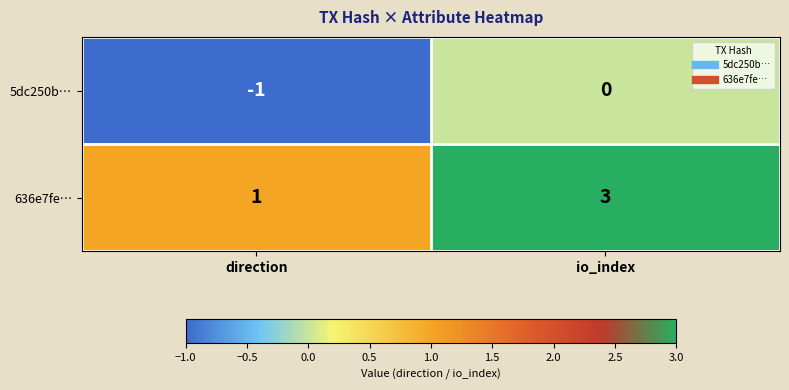

List the labels in order of 636e7fe… value, smallest first.

direction, io_index